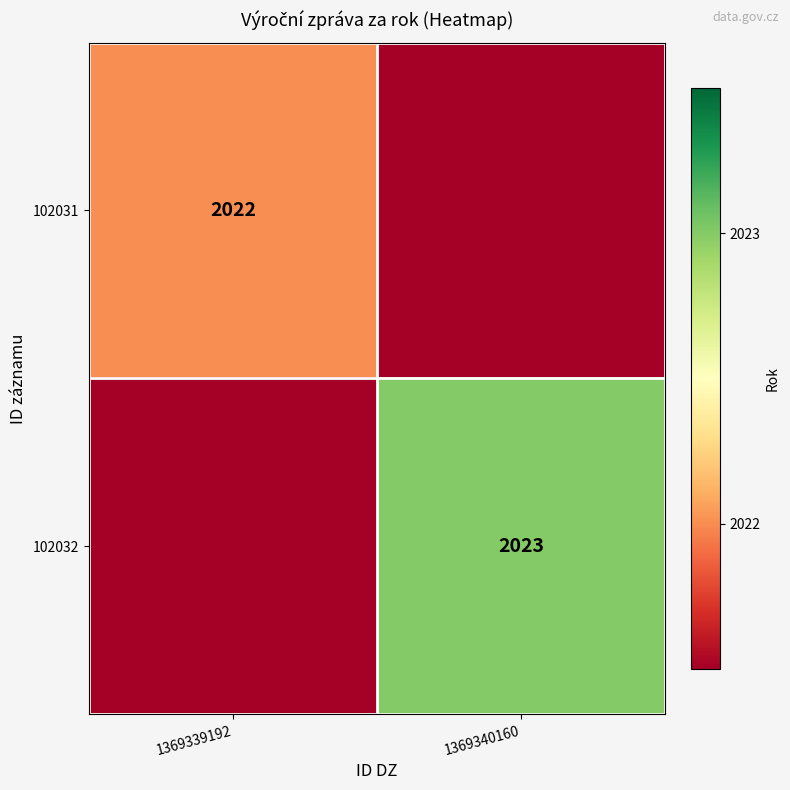

The value of 102032 at 1369340160 is 2023. True or false?

True